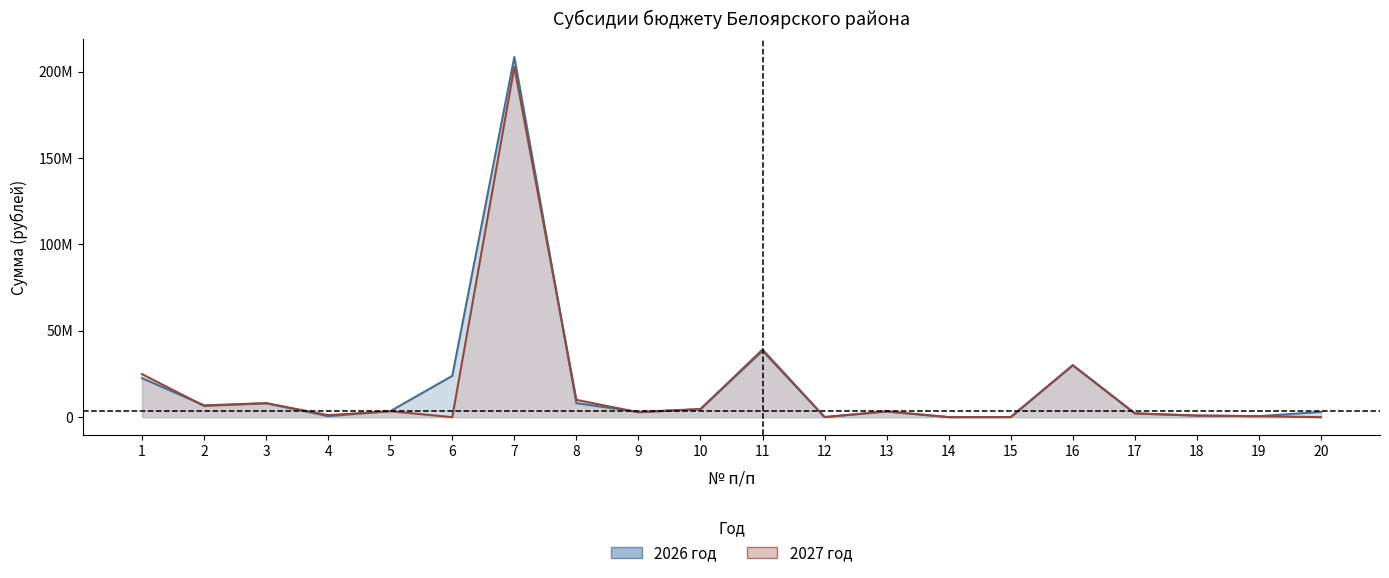

The 2026 series shows 1738631 at 20. True or false?

False